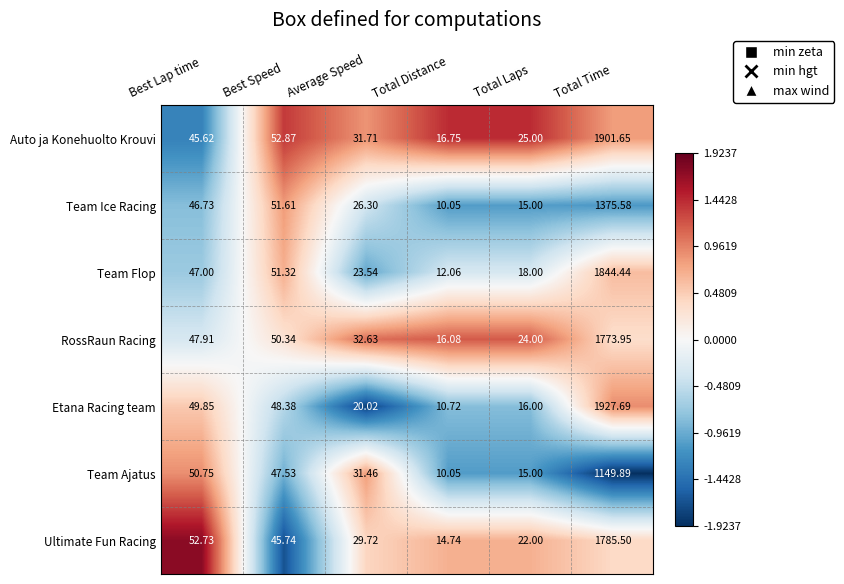

What is the smallest value displayed?

10.1